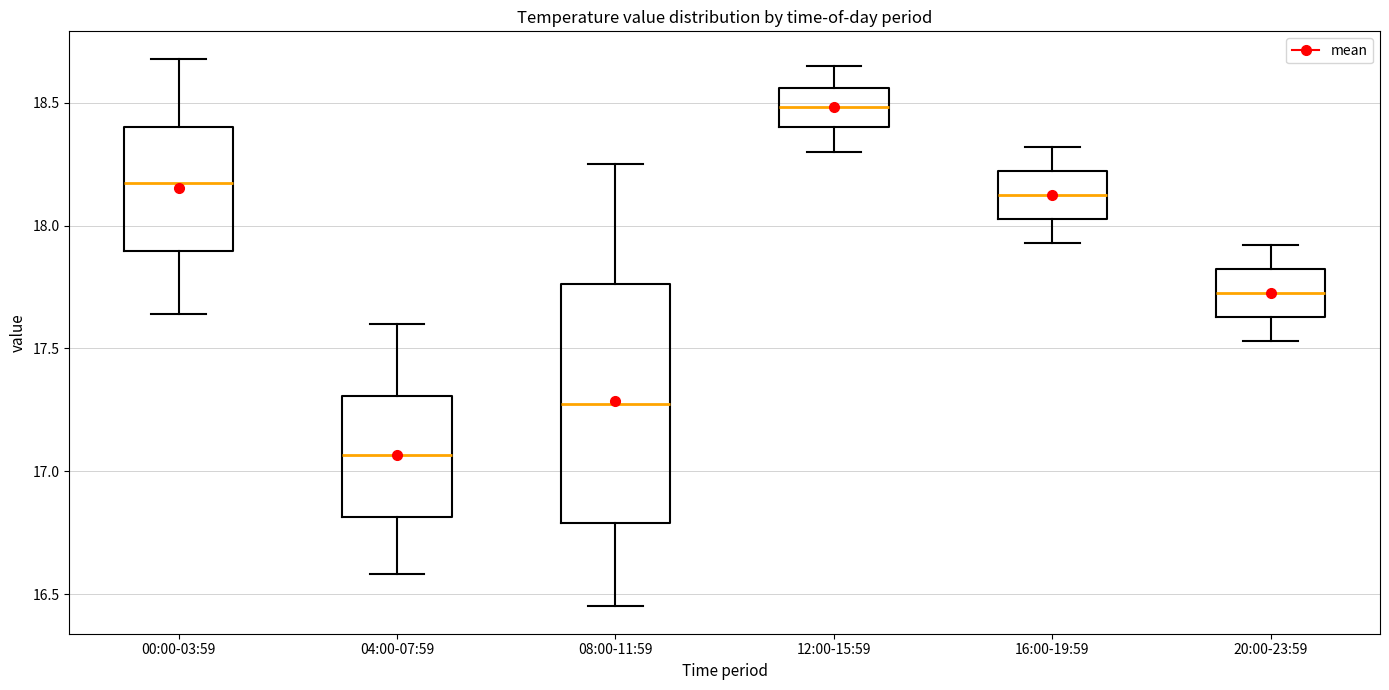

Reading left to right, read every box against the y-axis: the position of its median line, the range the box covers, and the ends of its whiskers. The values are not printed on the chart, so give them approximately, as read against the axis.

00:00-03:59: median 18.20, box 17.90 to 18.40, whiskers 17.65 to 18.70
04:00-07:59: median 17.05, box 16.80 to 17.30, whiskers 16.60 to 17.60
08:00-11:59: median 17.30, box 16.80 to 17.75, whiskers 16.45 to 18.25
12:00-15:59: median 18.50, box 18.40 to 18.55, whiskers 18.30 to 18.65
16:00-19:59: median 18.15, box 18.05 to 18.20, whiskers 17.95 to 18.30
20:00-23:59: median 17.75, box 17.65 to 17.80, whiskers 17.55 to 17.90